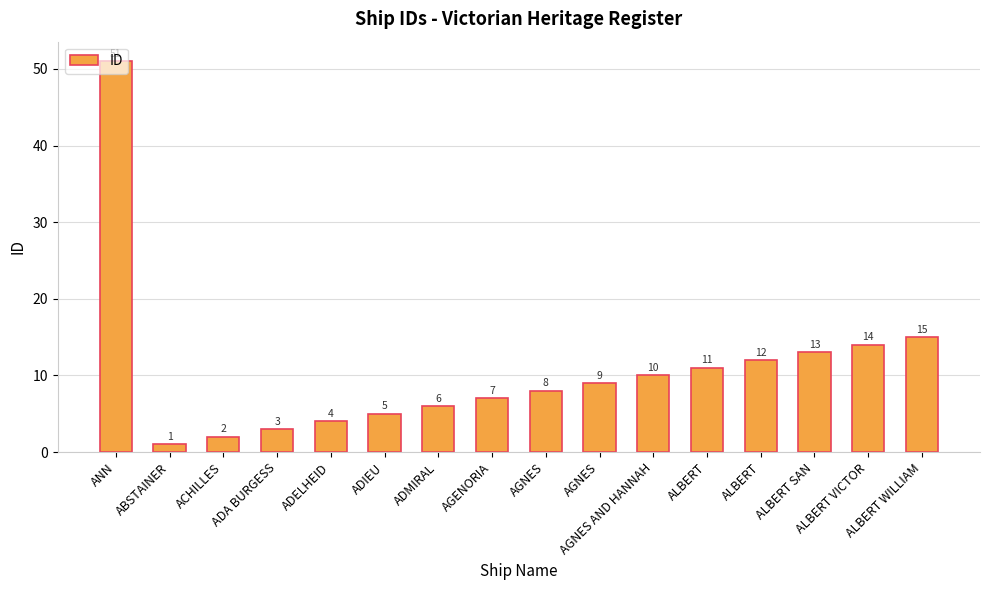

Which has a higher value, ADMIRAL or ALBERT?

ALBERT